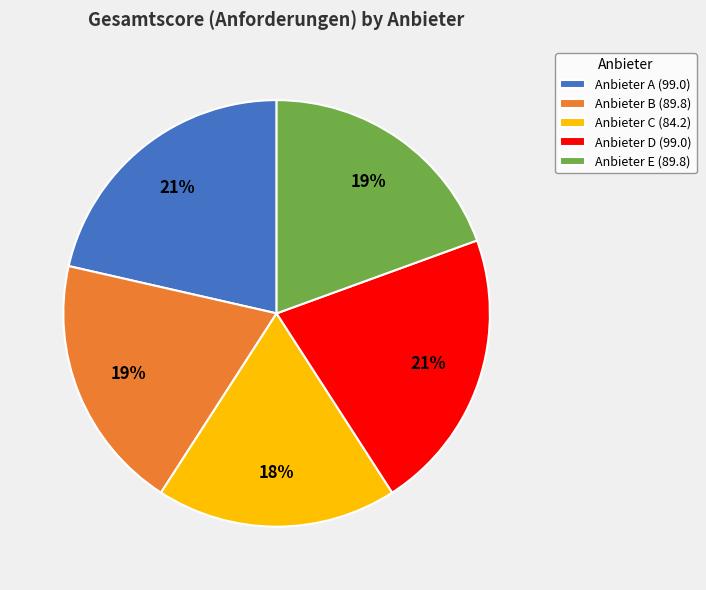

To the nearest percent, what percentage of the pie is Anbieter B?

19%